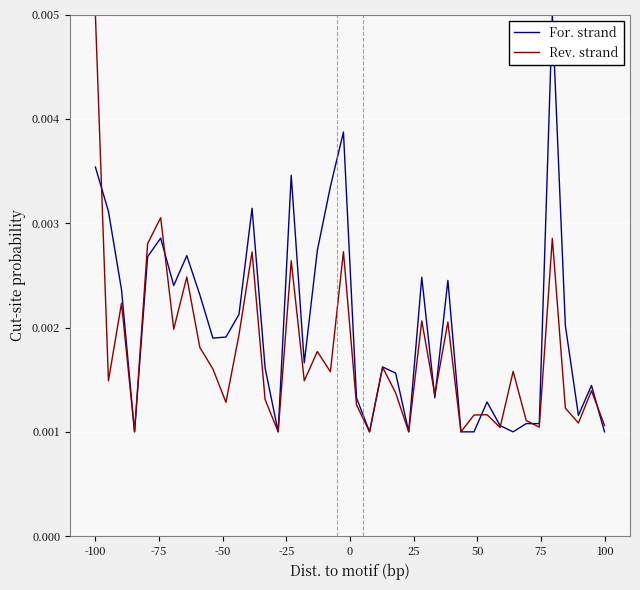

Rank the series by their average value, from lowest to highest.

Rev. strand, For. strand